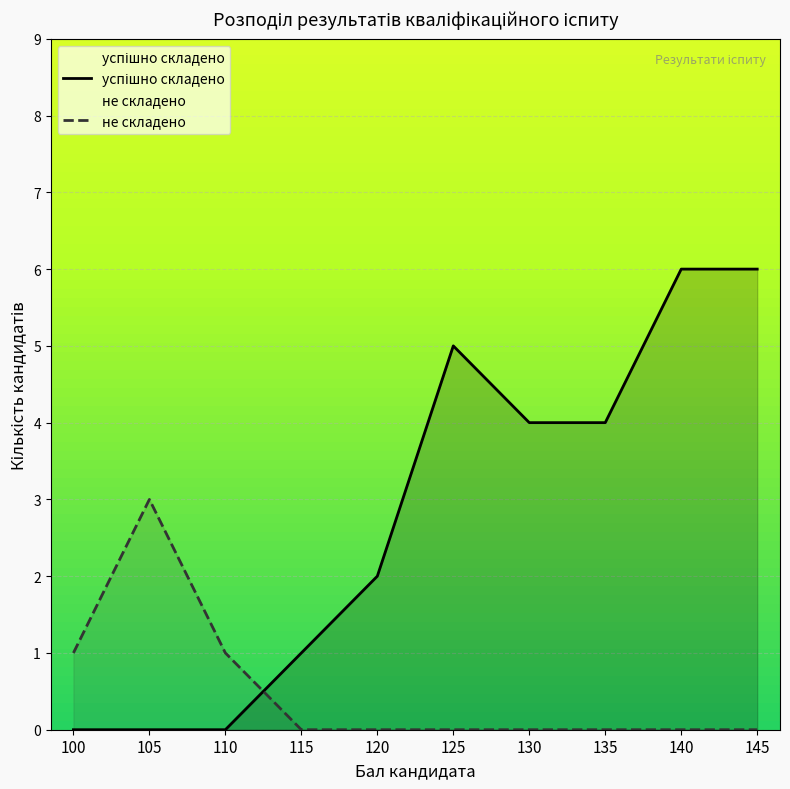

How many positive values does the не складено series have?

3